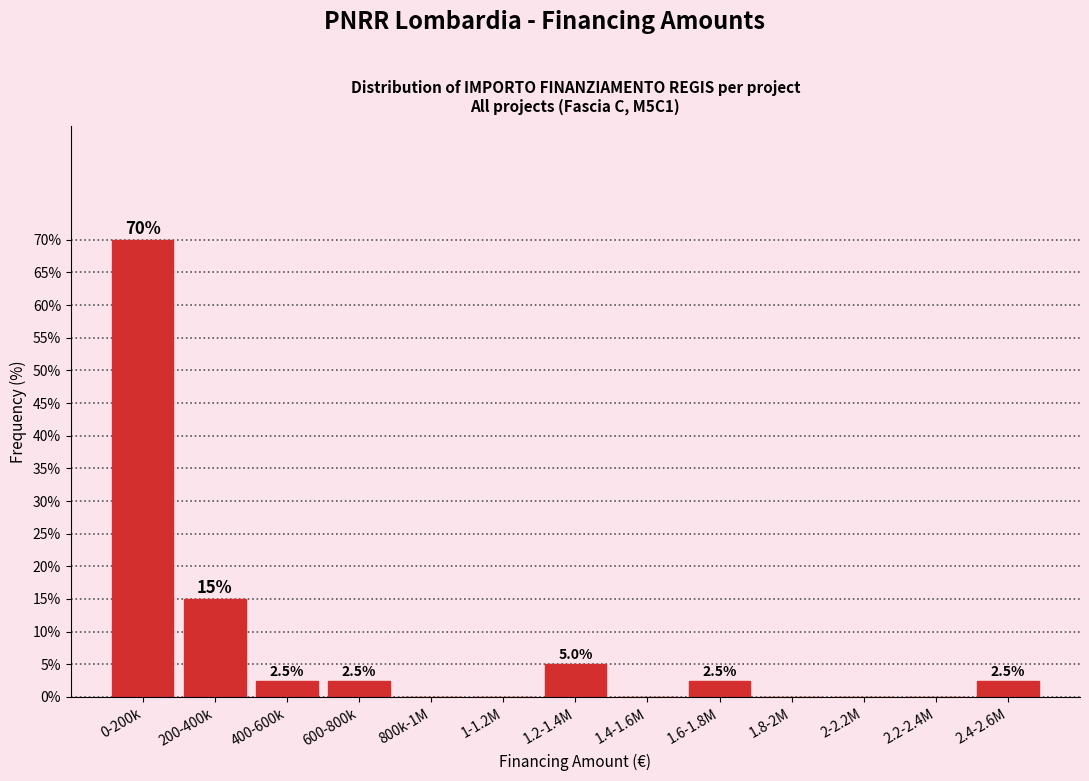

Reading right to left, extract all data points from this chart.

2.4-2.6M=2.5	2.2-2.4M=0.0	2-2.2M=0.0	1.8-2M=0.0	1.6-1.8M=2.5	1.4-1.6M=0.0	1.2-1.4M=5.0	1-1.2M=0.0	800k-1M=0.0	600-800k=2.5	400-600k=2.5	200-400k=15.0	0-200k=70.0